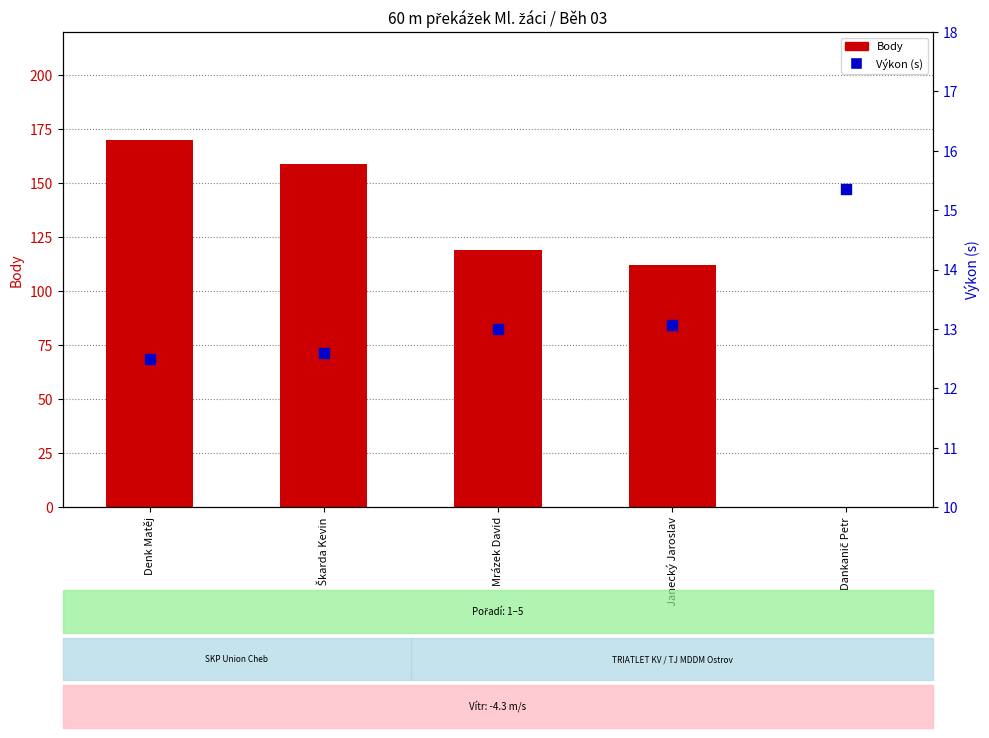

Is the value of Body at Mrázek David greater than the value of Výkon (s) at Dankanič Petr?

Yes